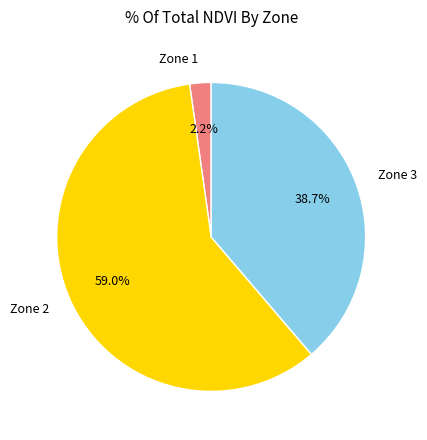

Combined, what portion of the pie is Zone 1 and Zone 2?

61.3%